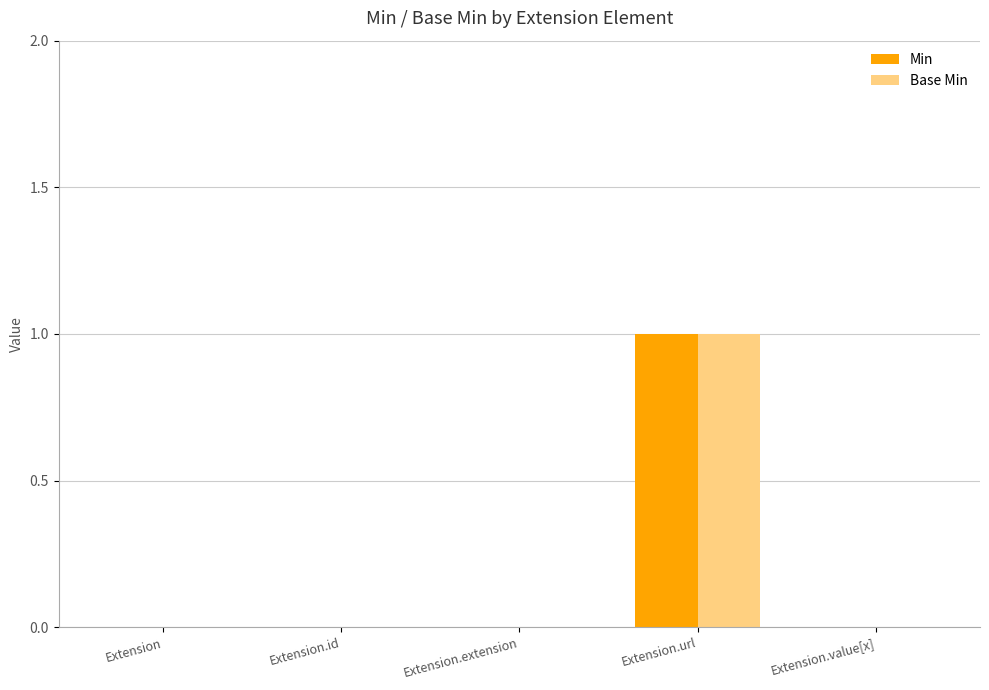

What are all the series names shown in the legend?

Min, Base Min